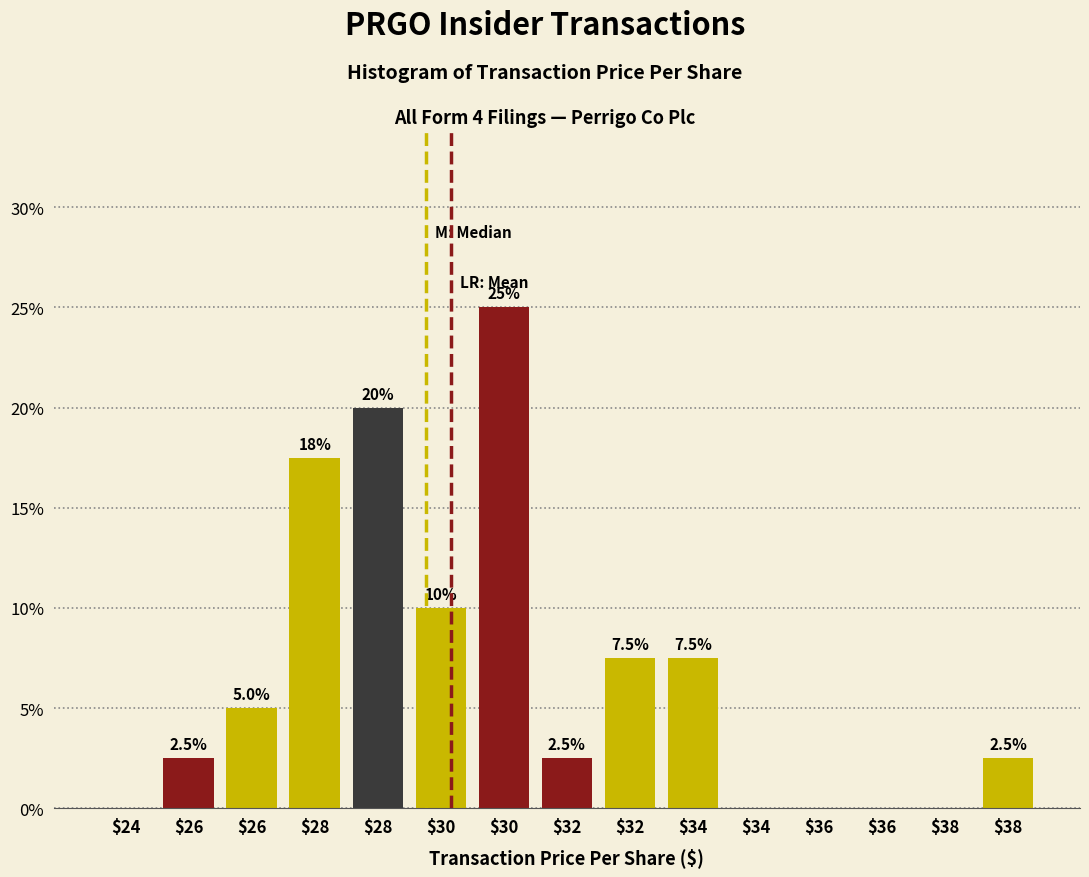

How many distinct data groups are displayed?

1